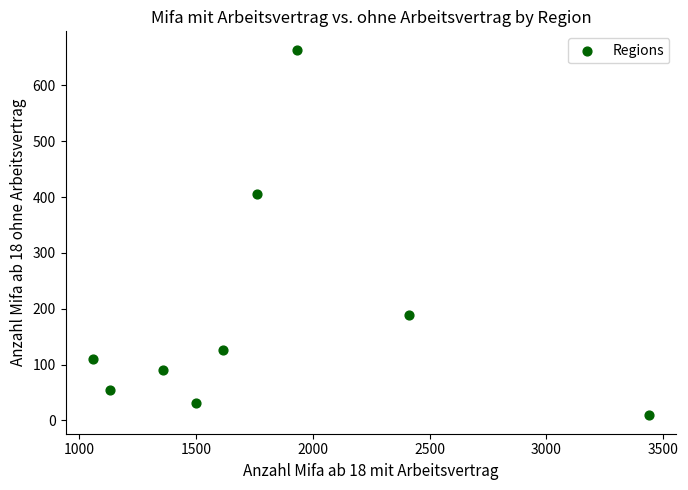

What is the average Y value?

187